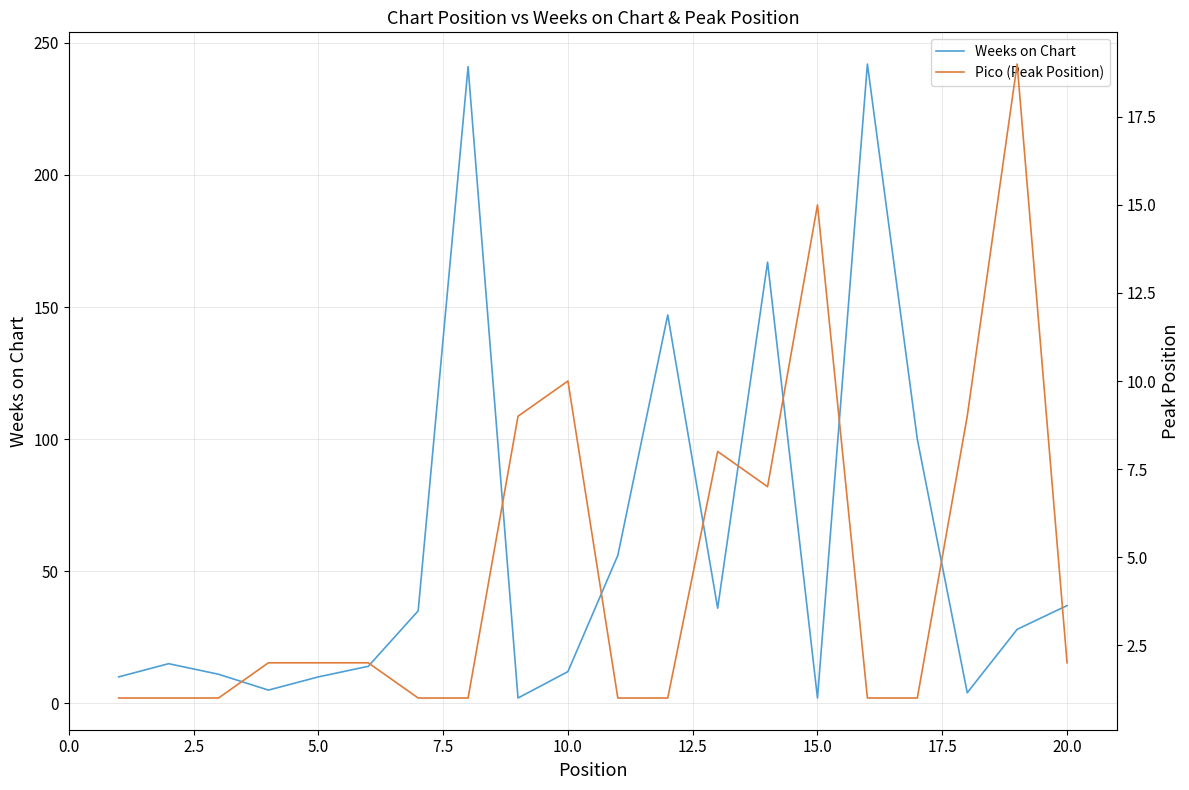

What is the greatest value displayed?

242